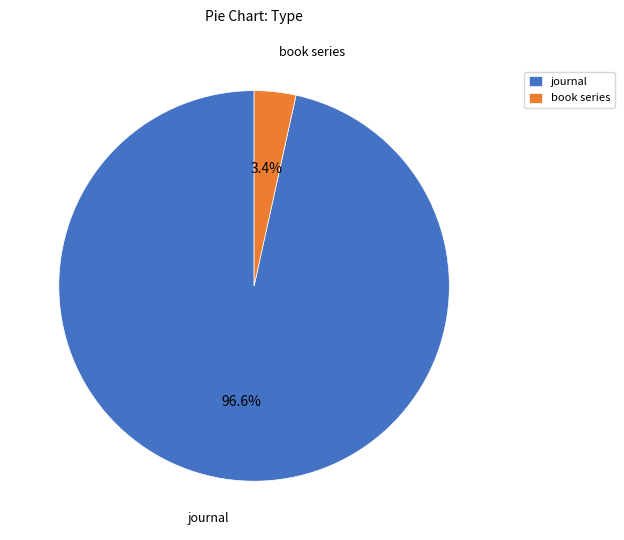

Which has a higher value, book series or journal?

journal